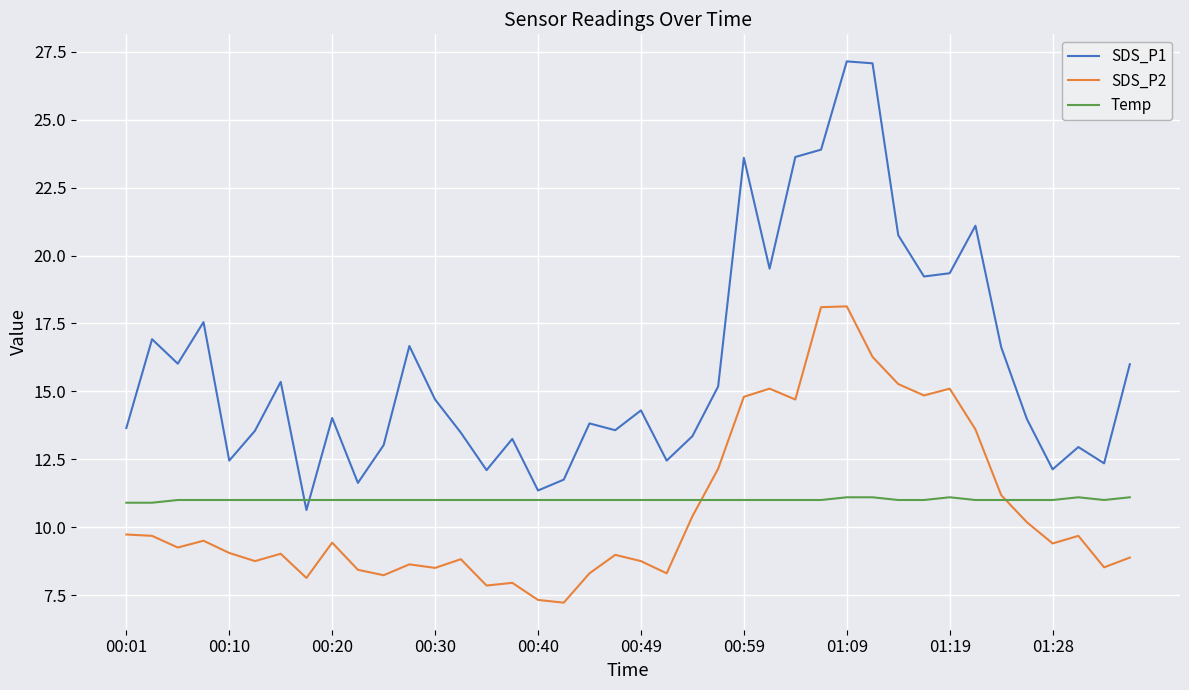

True or false: SDS_P2 and SDS_P1 intersect in this chart.

False